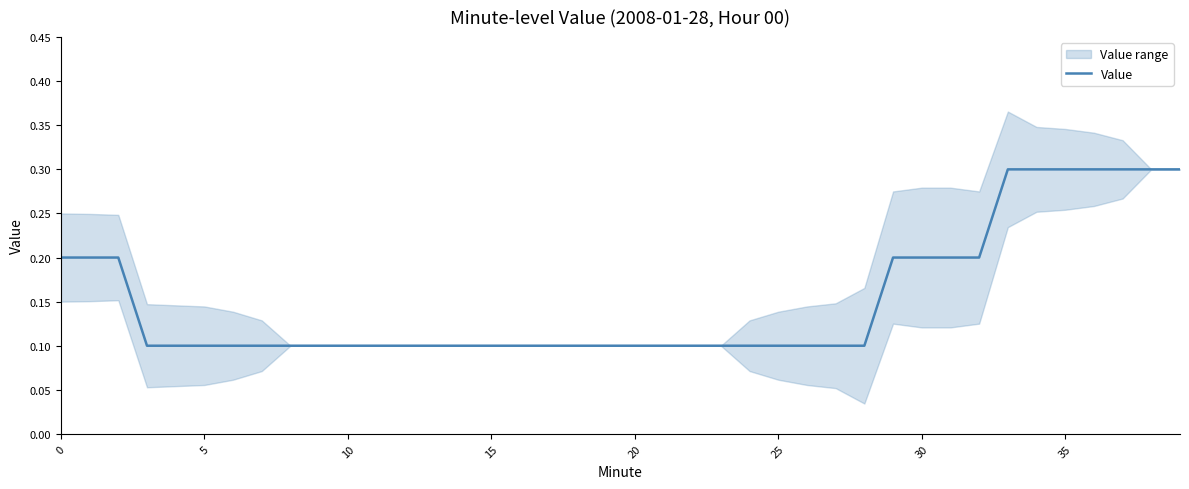

How many categories are shown in the chart?

40